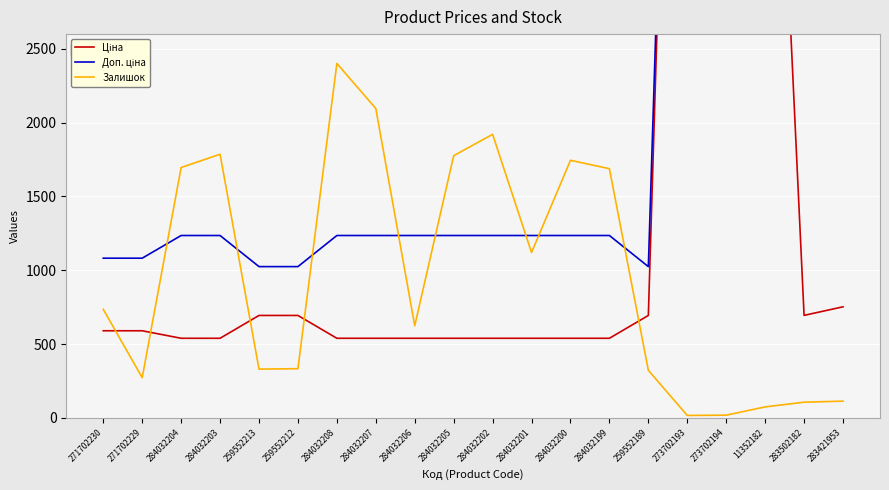

What is the minimum value for Ціна?

539.0